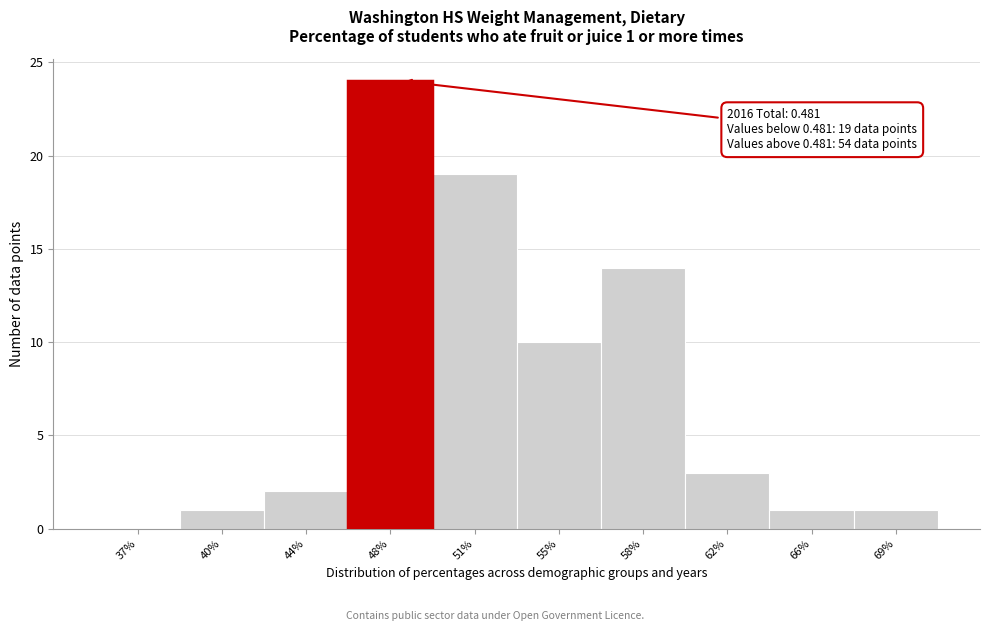

Reading left to right, what are all the values shown in this chart?

37%=0	40%=1	44%=2	48%=24	51%=19	55%=10	58%=14	62%=3	66%=1	69%=1